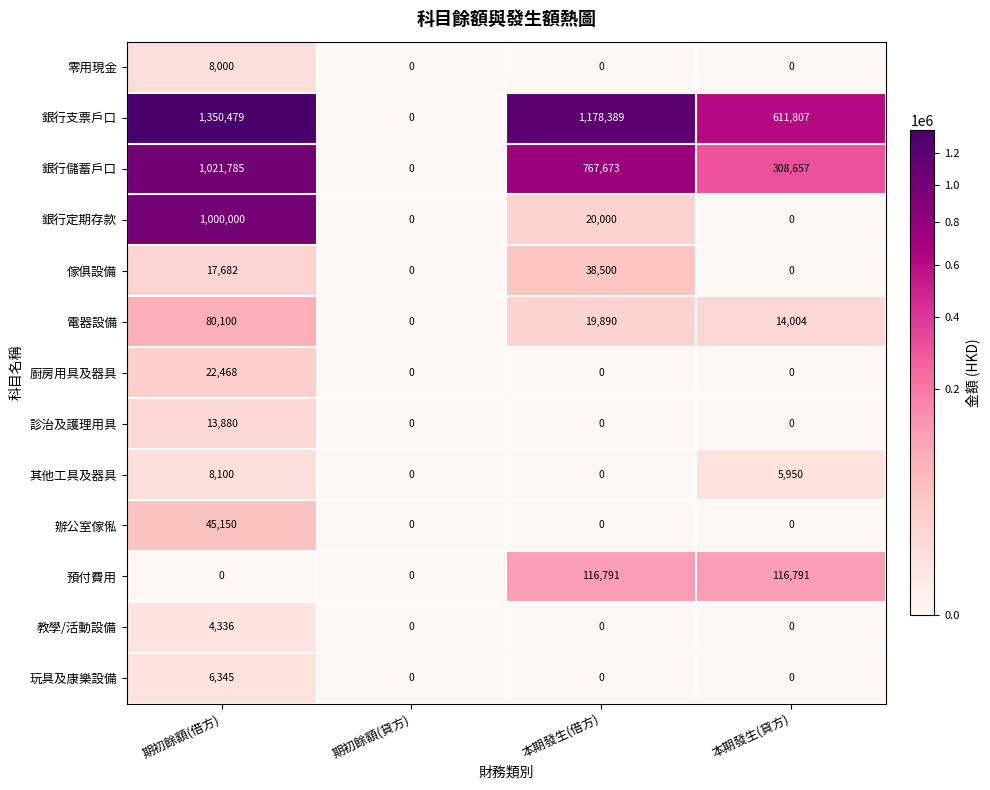

What is the difference between the maximum and minimum values in the 辦公室傢俬 series?

45150